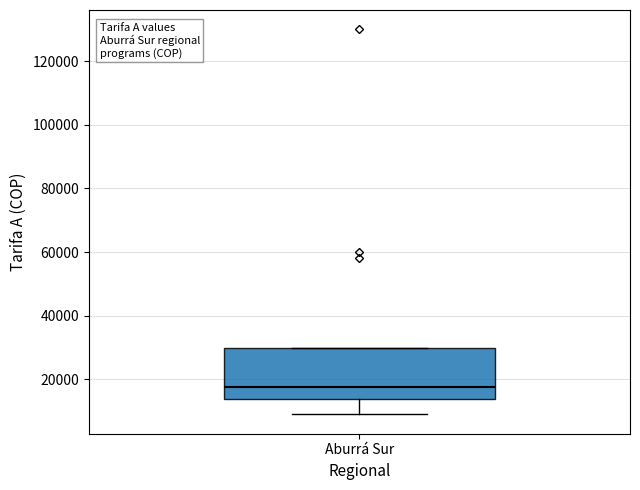

Read this box plot against the y-axis: the position of the median line, the range covered by the box, and the ends of both whiskers. The values are not printed on the chart, so give them approximately, as read against the axis.

median 18000, box 14000 to 30000, whiskers 10000 to 30000